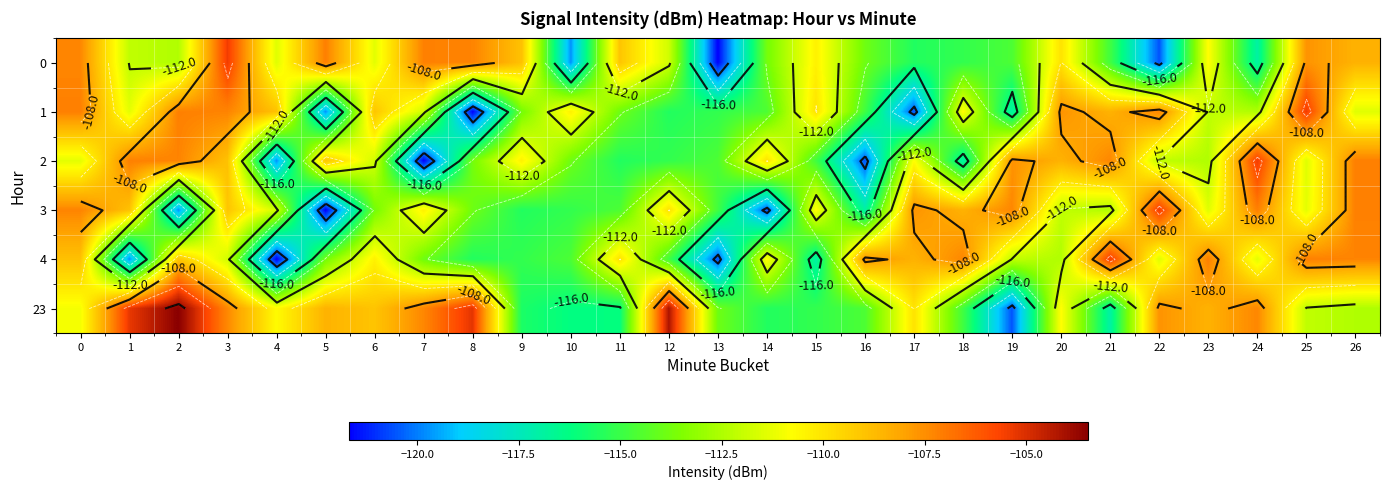

How many data points does each series have?

27